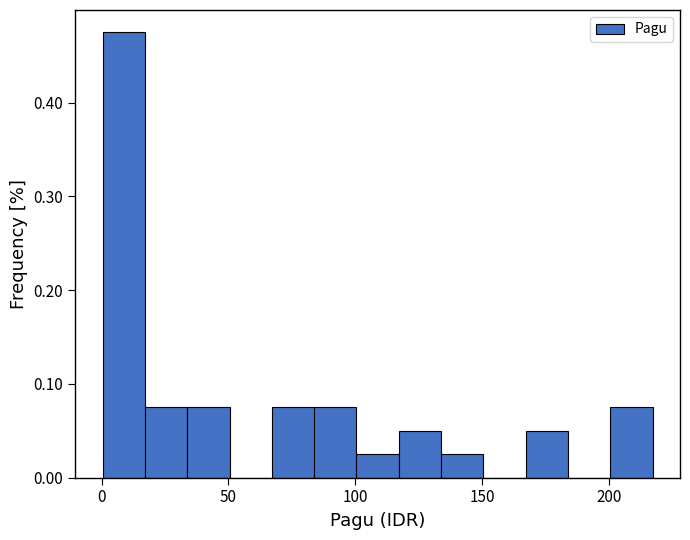

Read against the x-axis, roughly where is the centre of the tallest bar?

10